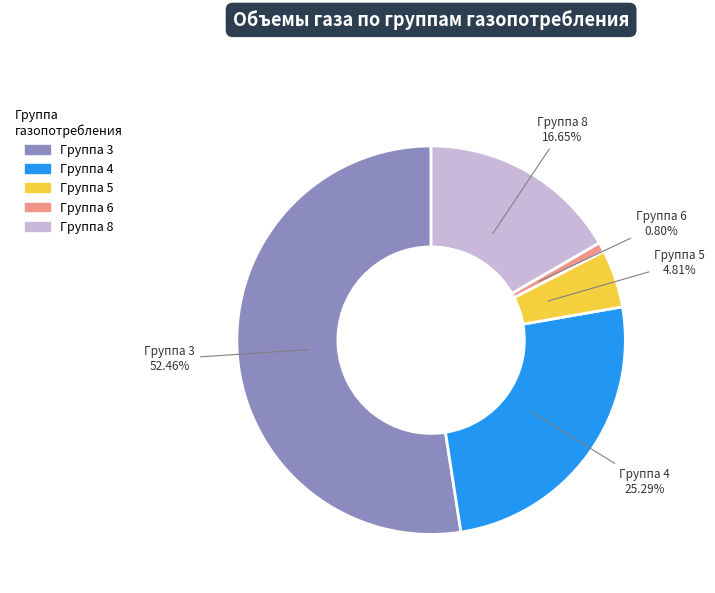

What is the smallest slice in the pie chart?

6